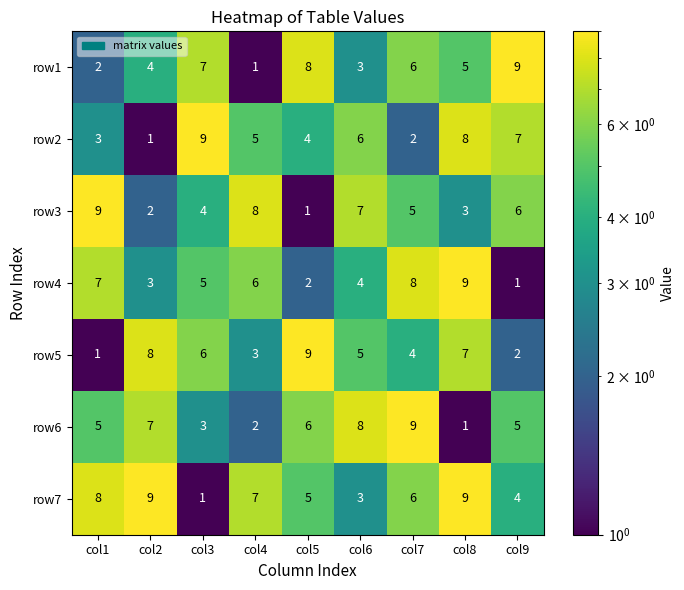

What is the total value across all series at col9?

34